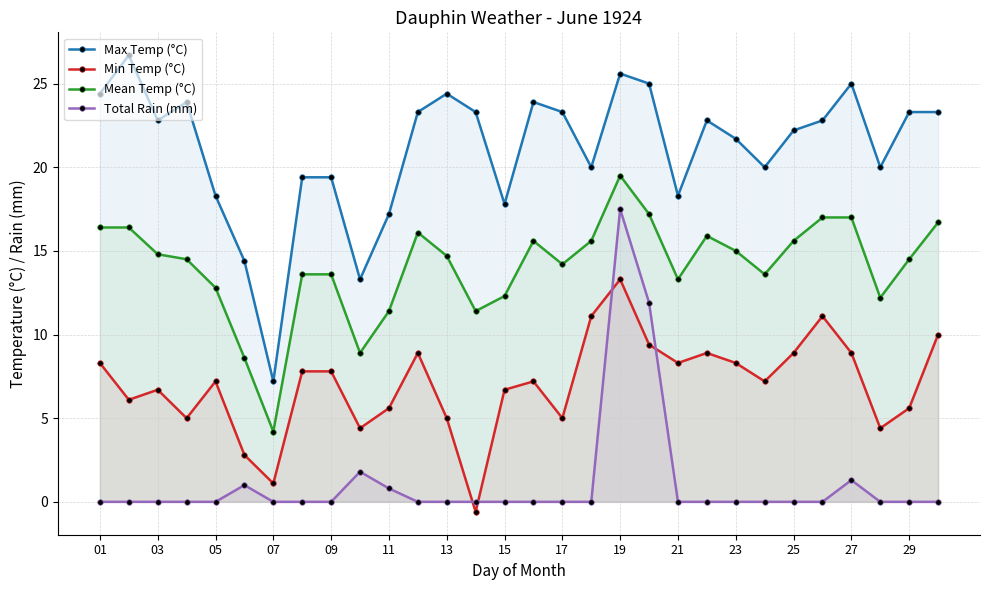

What value does the Total Rain (mm) series have at 27?

1.3